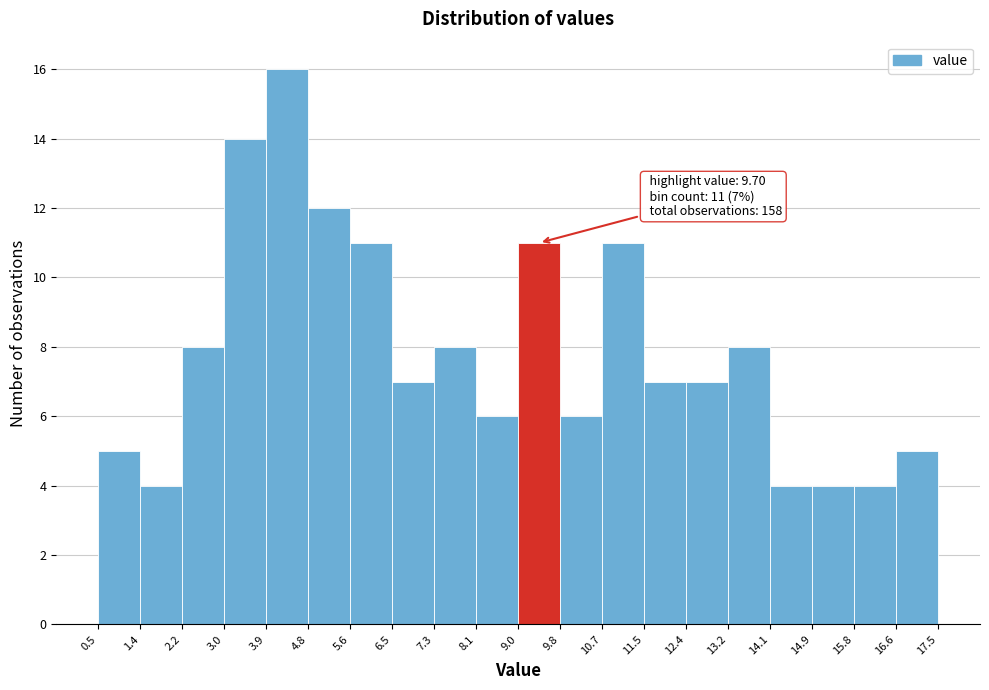

Over which range of the x-axis is the bar tallest?

3.9 to 4.8